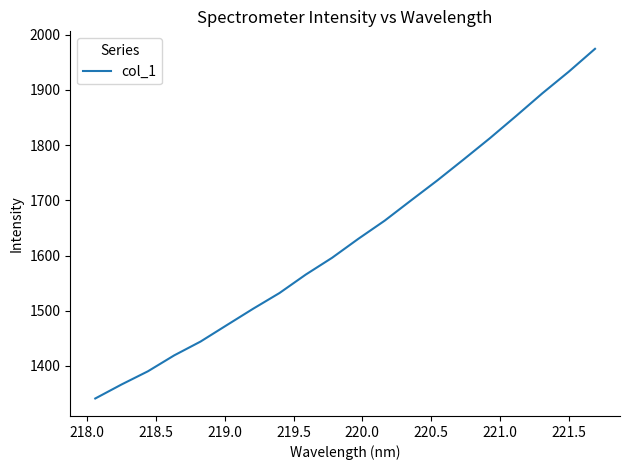

Count the number of values greater than 1630.

10